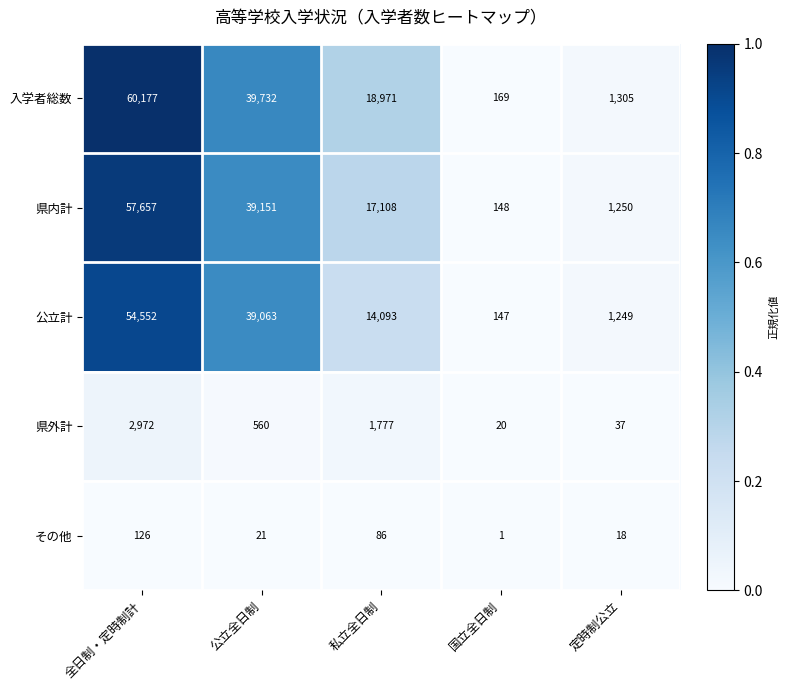

Reading left to right, list all the values displayed in this chart.

入学者総数: 全日制・定時制計=60177	公立全日制=39732	私立全日制=18971	国立全日制=169	定時制公立=1305
県内計: 全日制・定時制計=57657	公立全日制=39151	私立全日制=17108	国立全日制=148	定時制公立=1250
公立計: 全日制・定時制計=54552	公立全日制=39063	私立全日制=14093	国立全日制=147	定時制公立=1249
県外計: 全日制・定時制計=2972	公立全日制=560	私立全日制=1777	国立全日制=20	定時制公立=37
その他: 全日制・定時制計=126	公立全日制=21	私立全日制=86	国立全日制=1	定時制公立=18